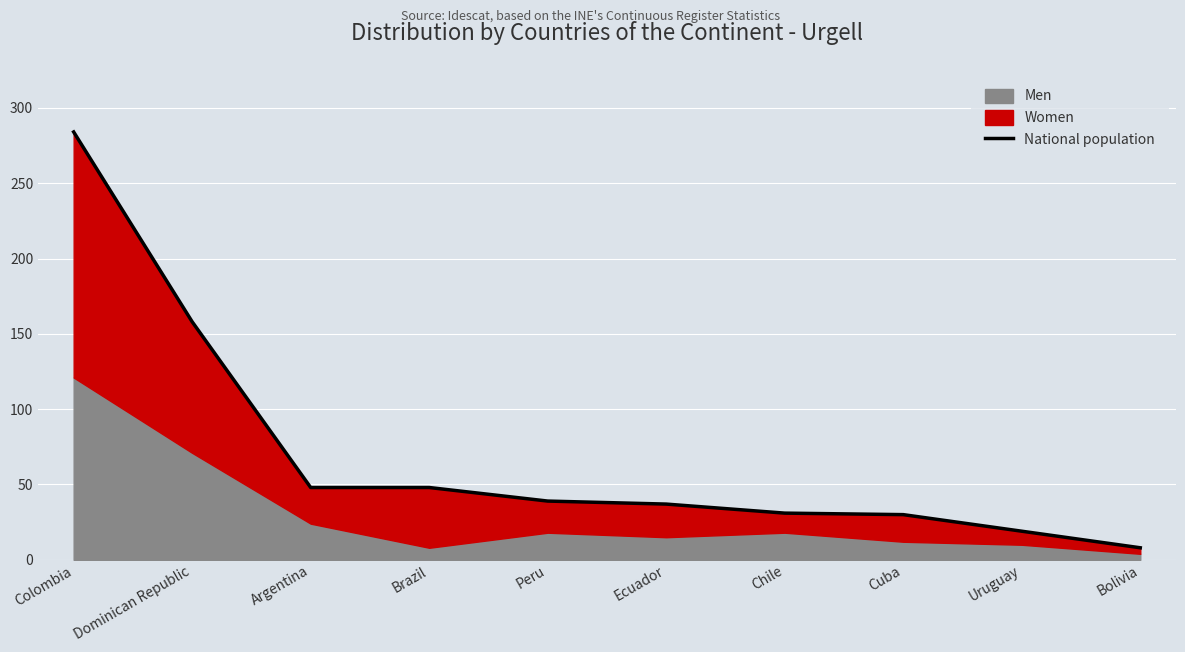

Rank the categories by value from highest to lowest.

Colombia, Dominican Republic, Argentina, Brazil, Peru, Ecuador, Chile, Cuba, Uruguay, Bolivia